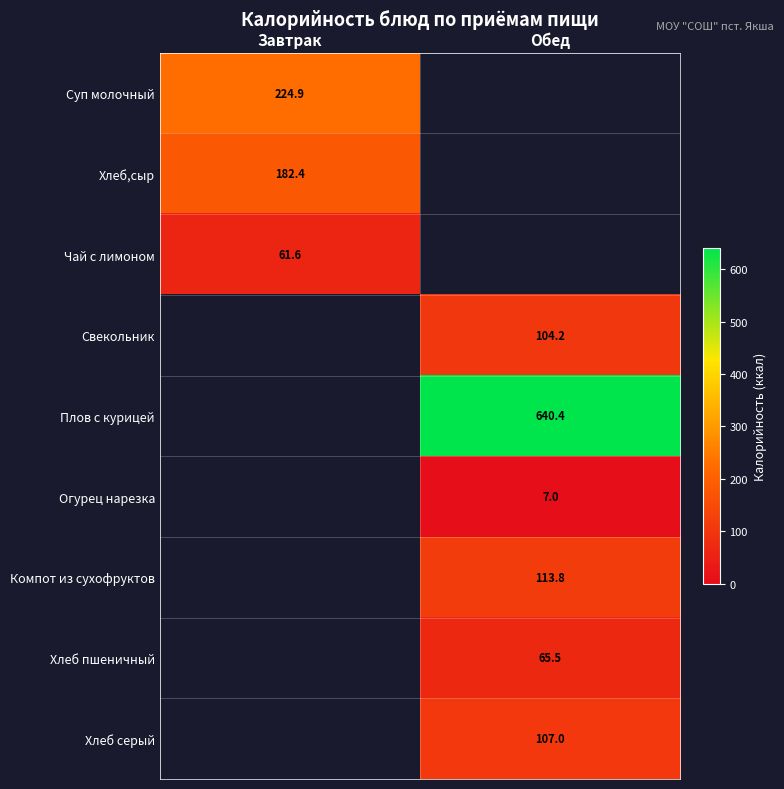

At which category is the sum across all series the highest?

Обед